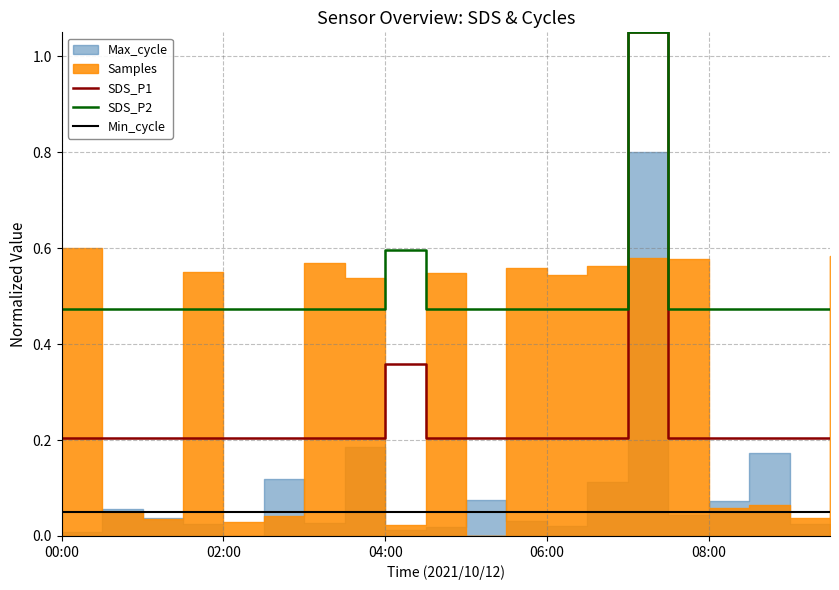

True or false: SDS_P2 and Min_cycle cross at least once.

False